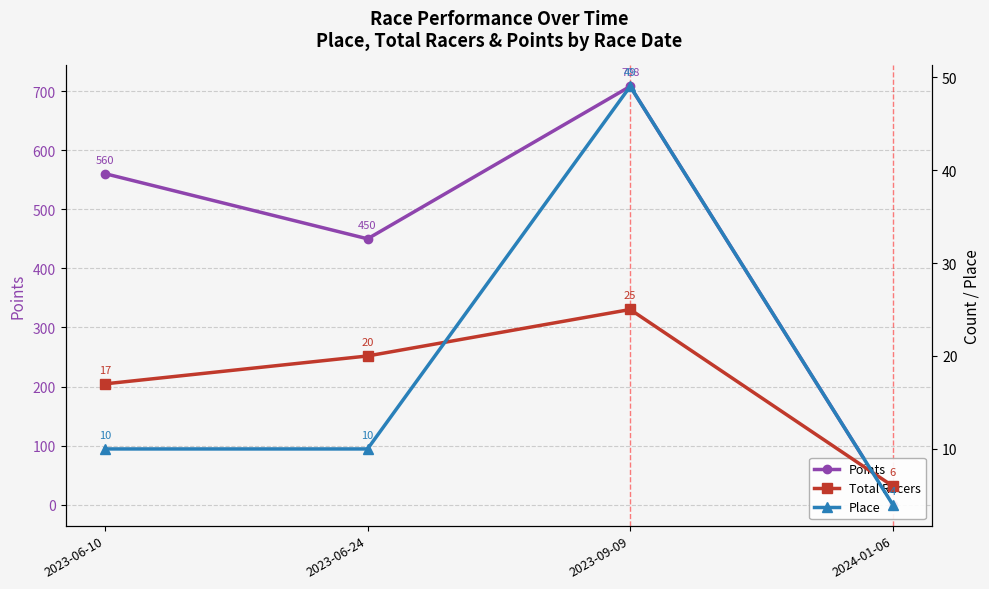

What is the label of the 4th point from the left?

2024-01-06